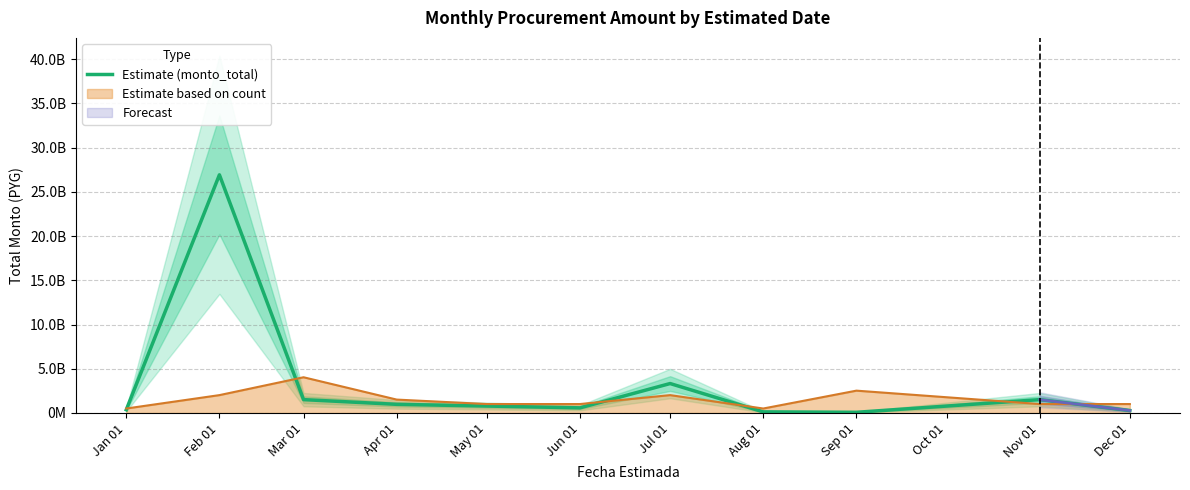

What is the ratio of the value at Jun 01 to the value at Aug 01?

4.6